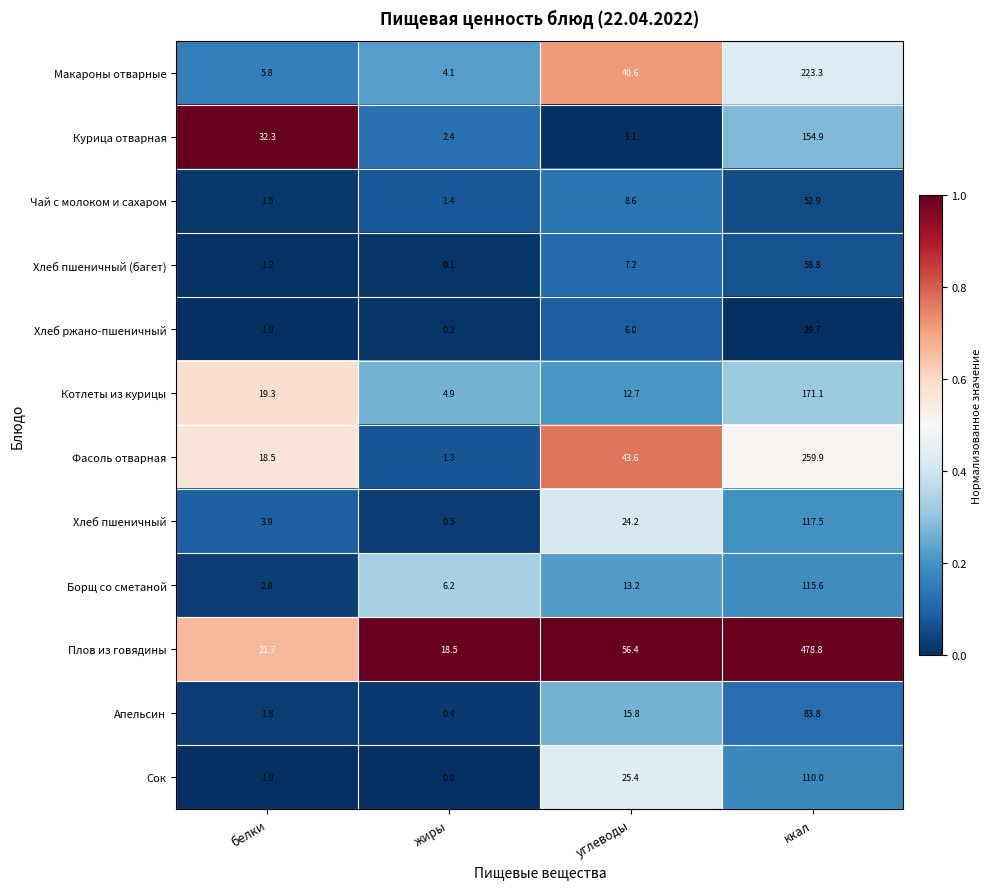

The Хлеб пшеничный (багет) series shows 0.6 at белки. True or false?

False